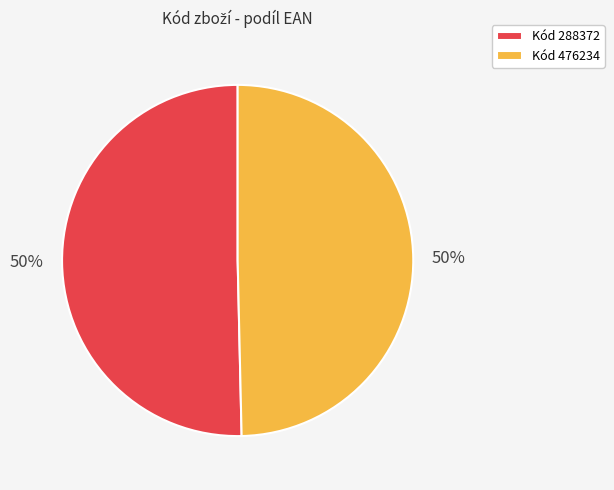

Is it true that Kód 288372 is 50% of the pie?

True